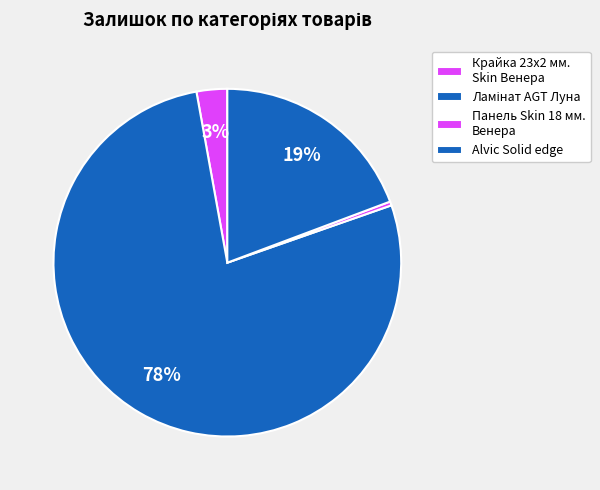

Which category has the smallest portion of the pie?

Панель Skin 18 мм. Венера